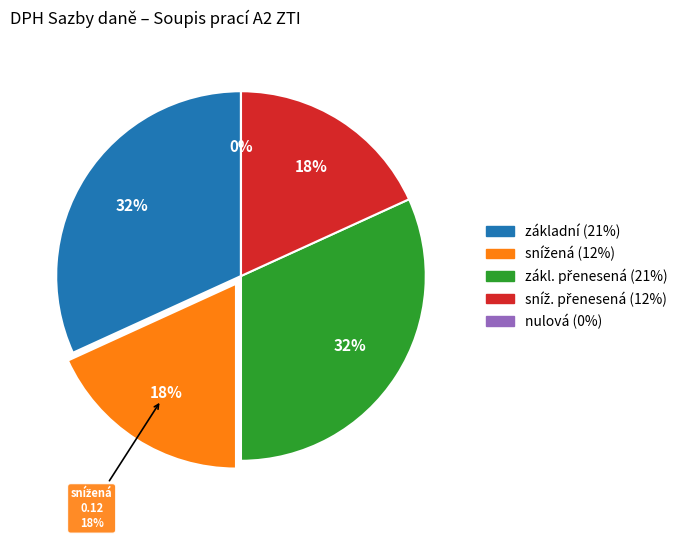

What is the smallest slice in the pie chart?

nulová (0%)